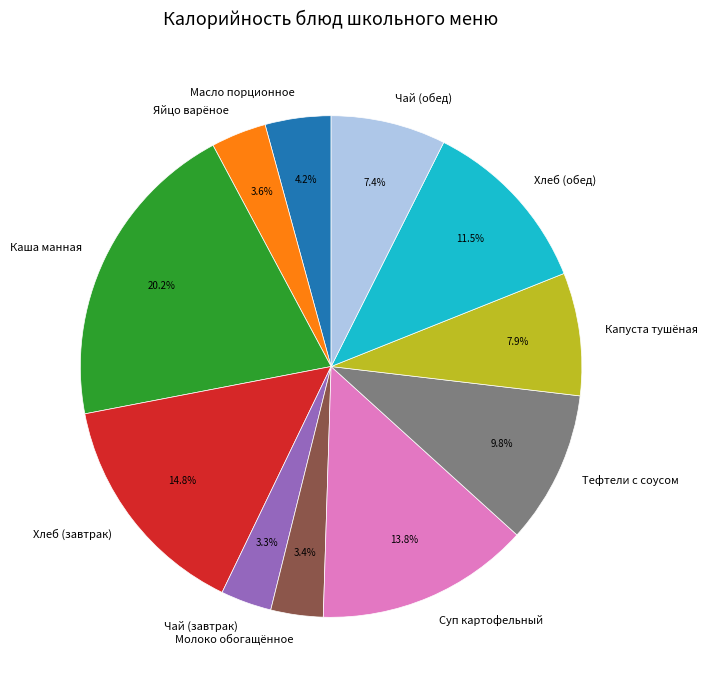

Is it true that Масло порционное is 11% of the pie?

False